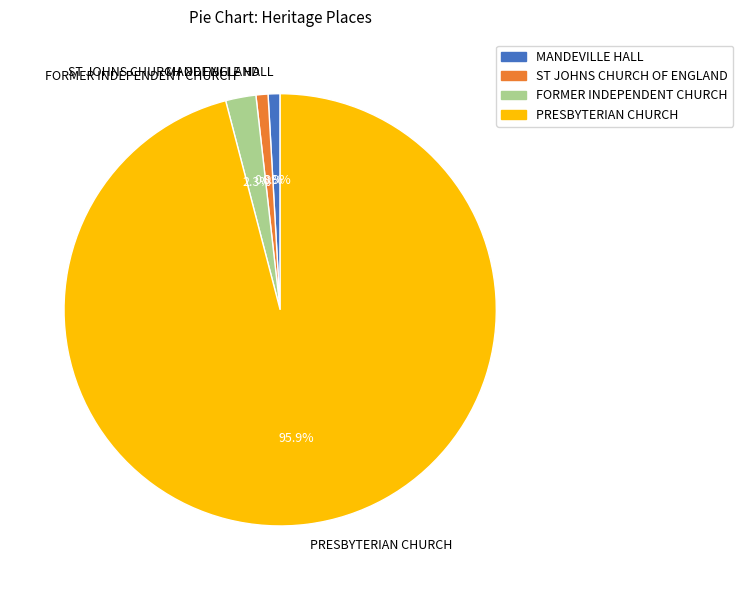

True or false: MANDEVILLE HALL accounts for 1% of the total.

True